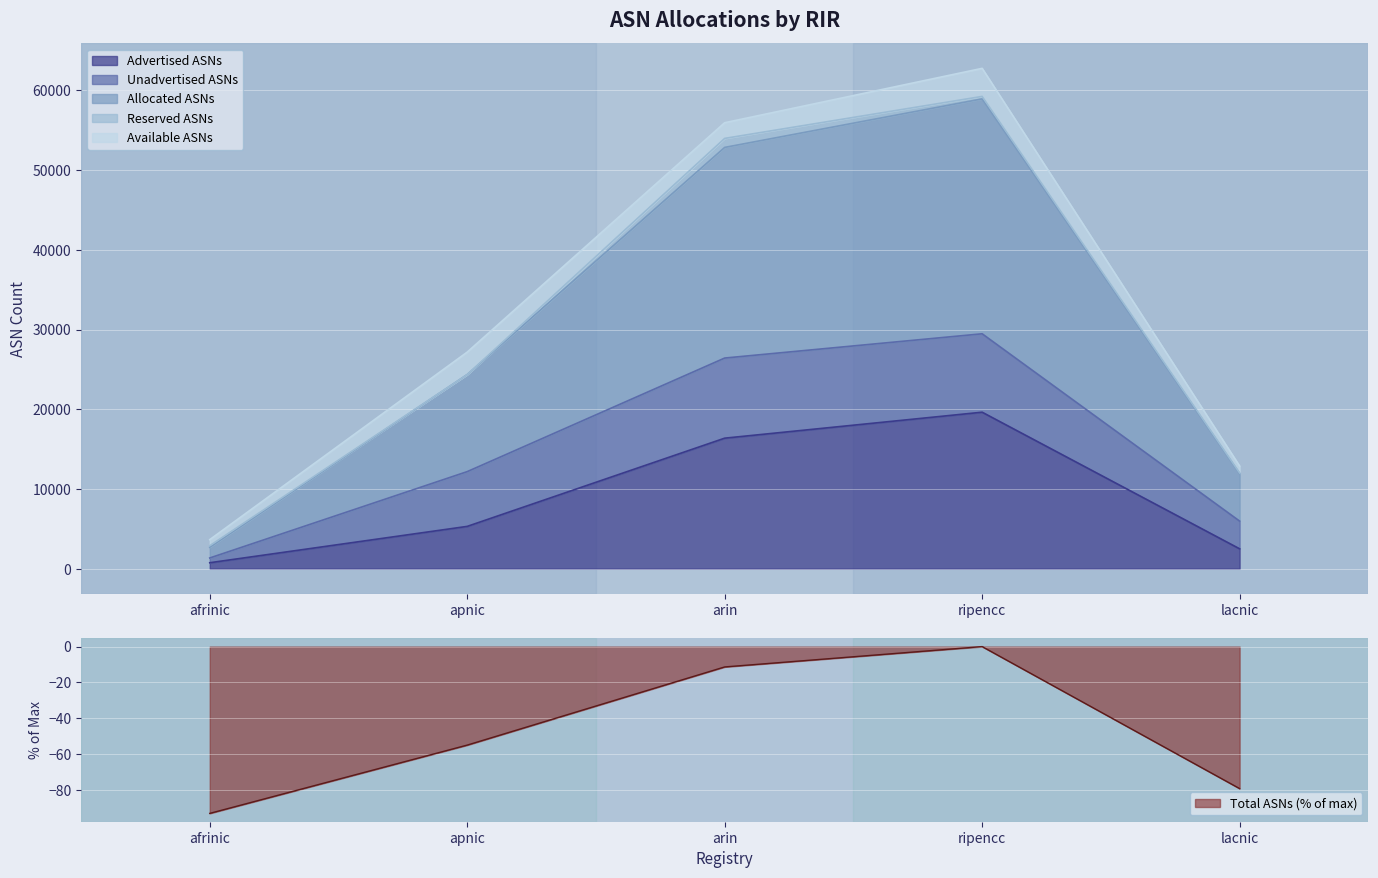

What is the smallest value displayed?

-93.1